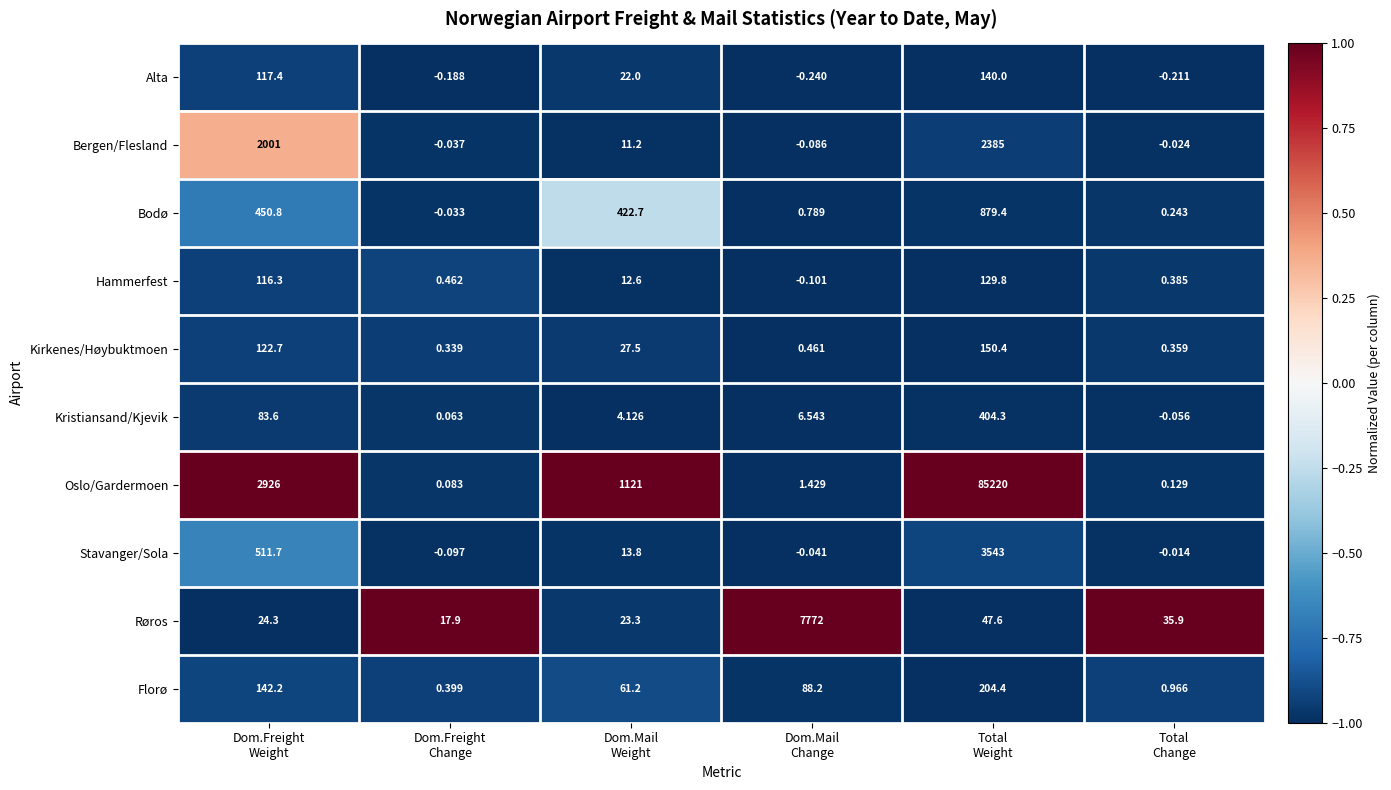

Which series has the largest total across all categories?

Oslo/Gardermoen